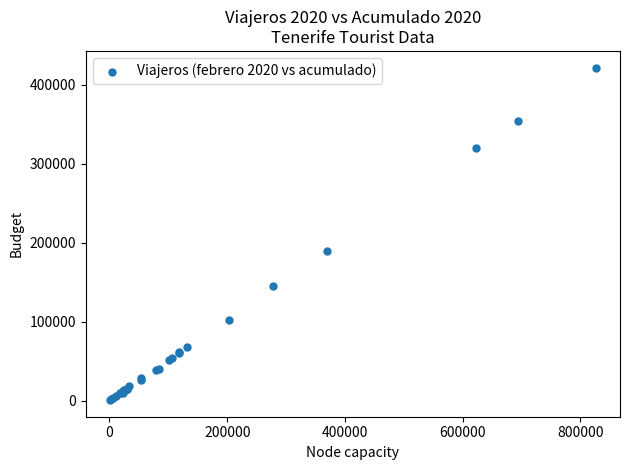

What Y value in the scatter plot is closest to 211256?

190071